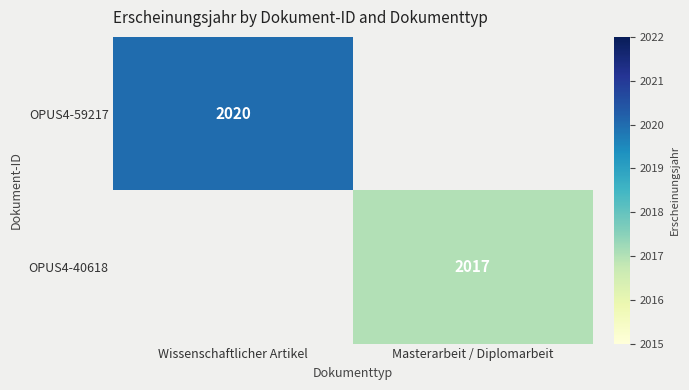

The value of OPUS4-59217 at Wissenschaftlicher Artikel is 1372. True or false?

False